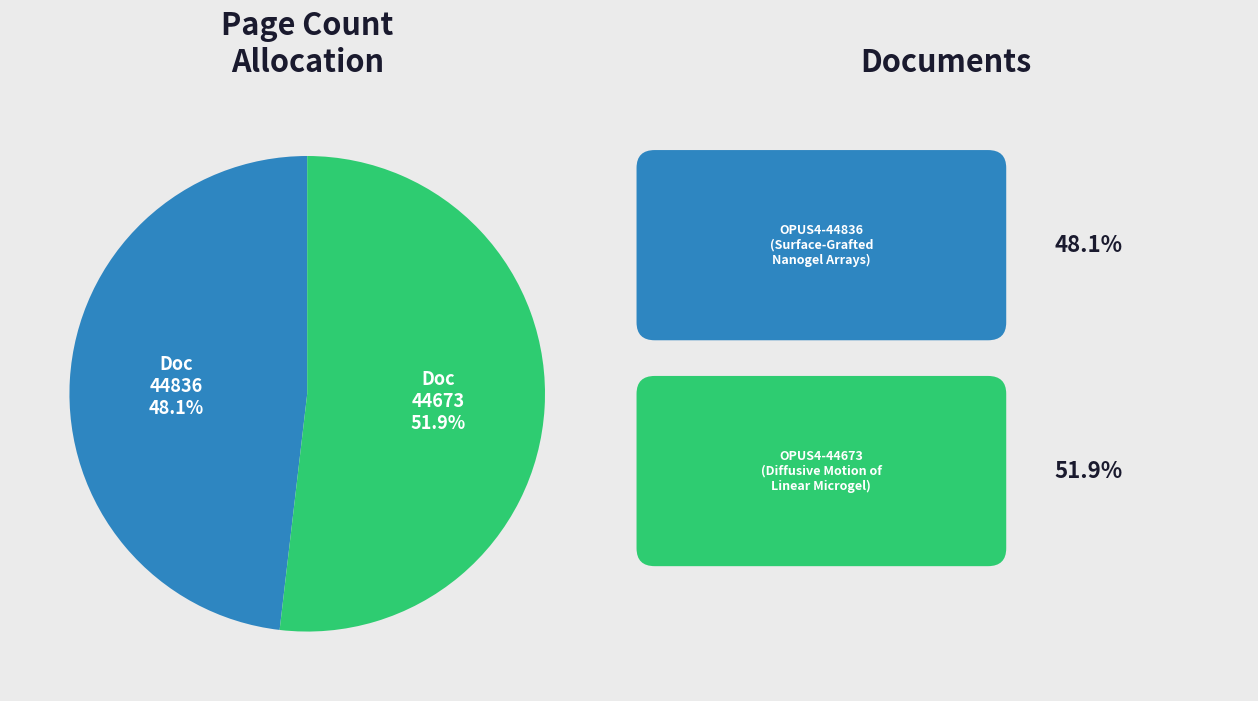

Is there any slice that represents more than half of the pie?

Yes